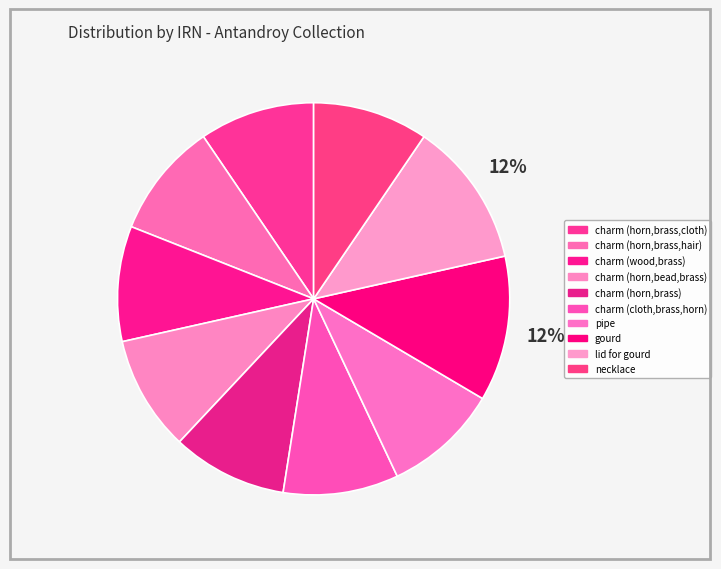

How many slices are in this pie chart?

10